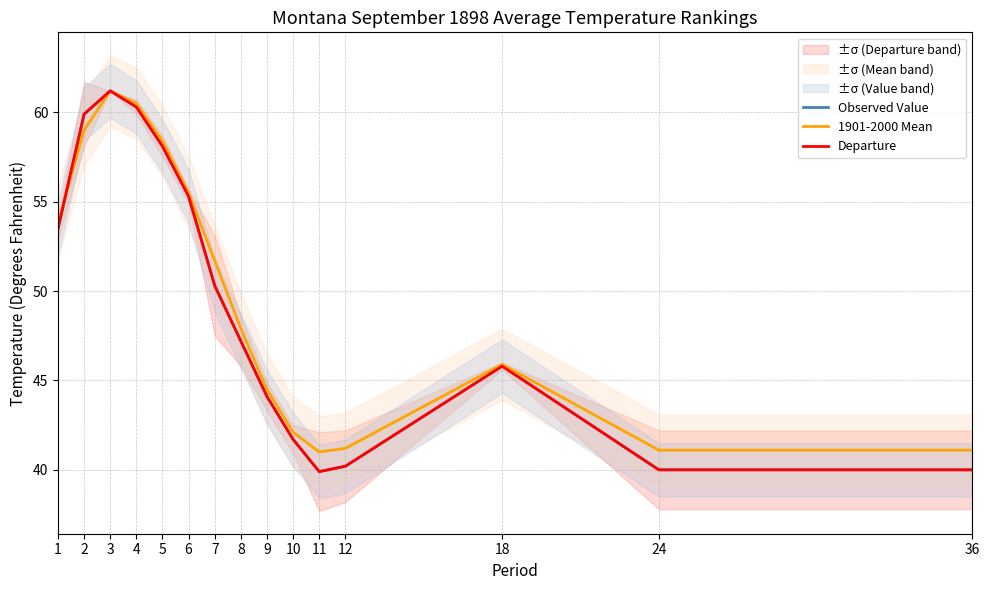

At 4, list the series in order from largest to smallest.

1901-2000 Mean, Observed Value, Departure